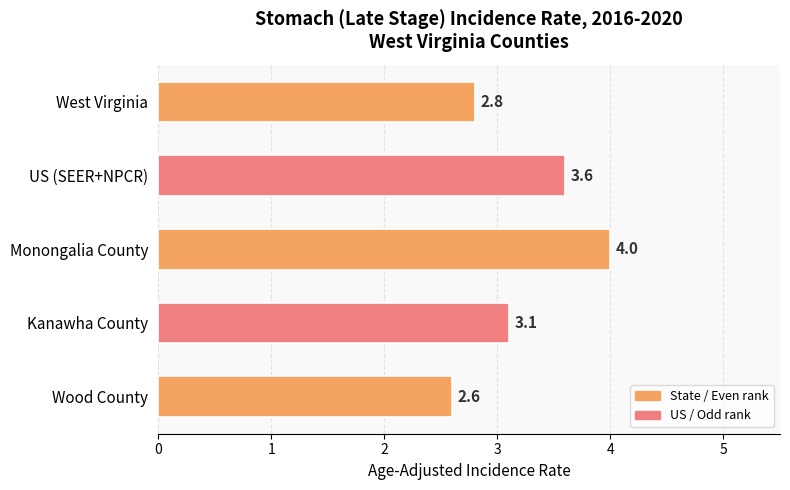

Which label corresponds to the largest value in the chart?

Monongalia County